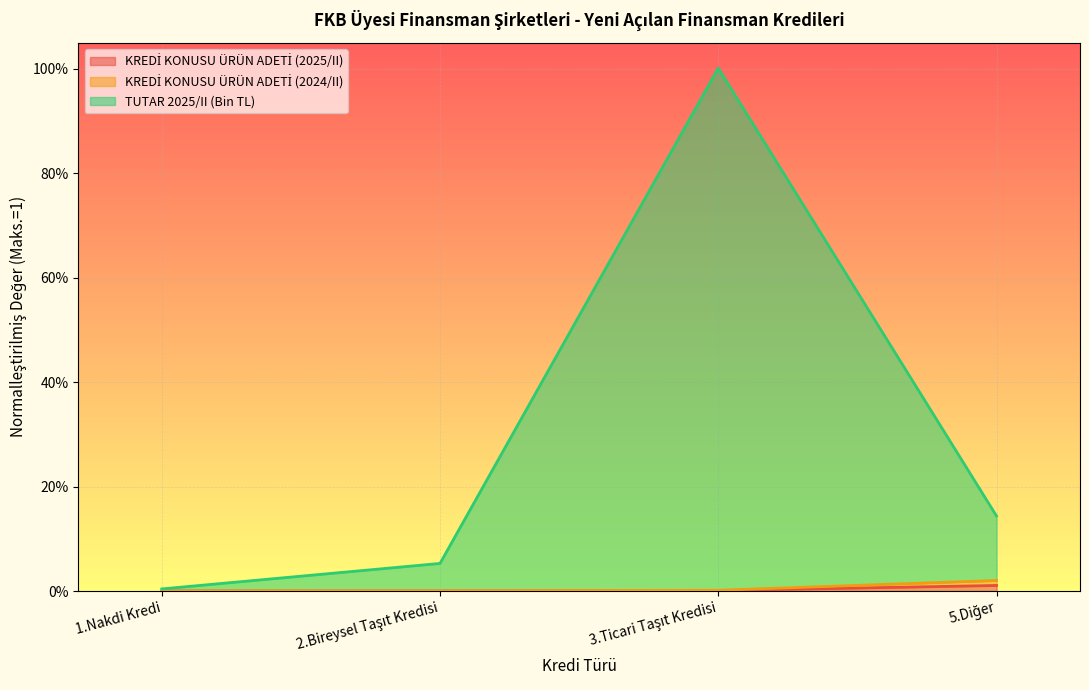

What are all the series names shown in the legend?

KREDİ KONUSU ÜRÜN ADETİ (2025/II), KREDİ KONUSU ÜRÜN ADETİ (2024/II), TUTAR 2025/II (Bin TL)